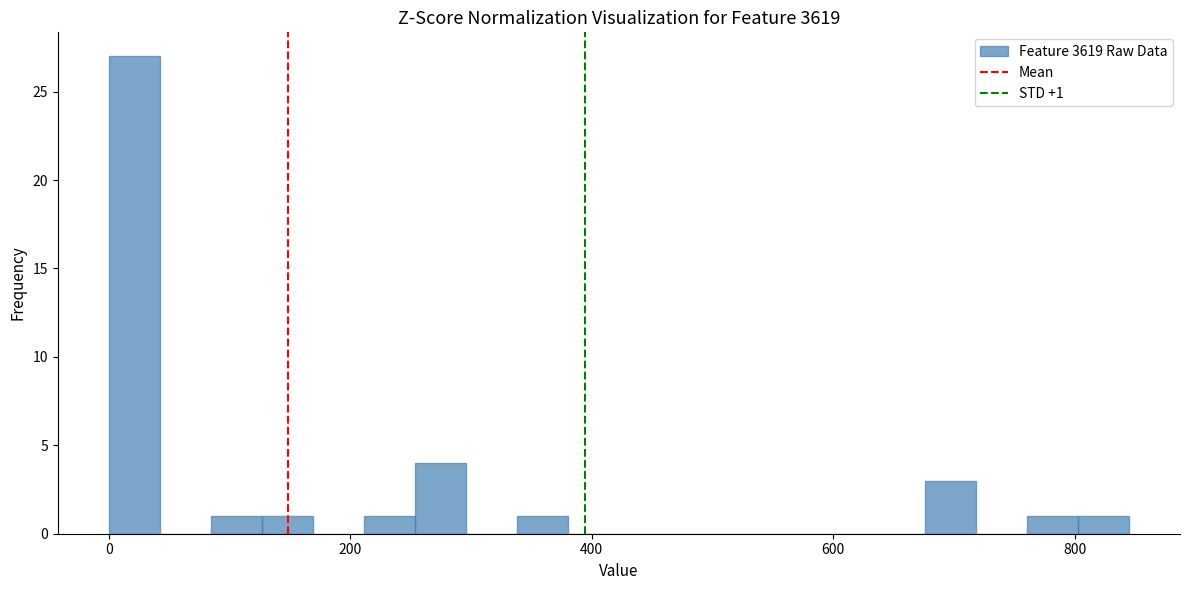

Around what value on the x-axis is the tallest bar? Give the approximate position of its centre, as read against the axis.

20